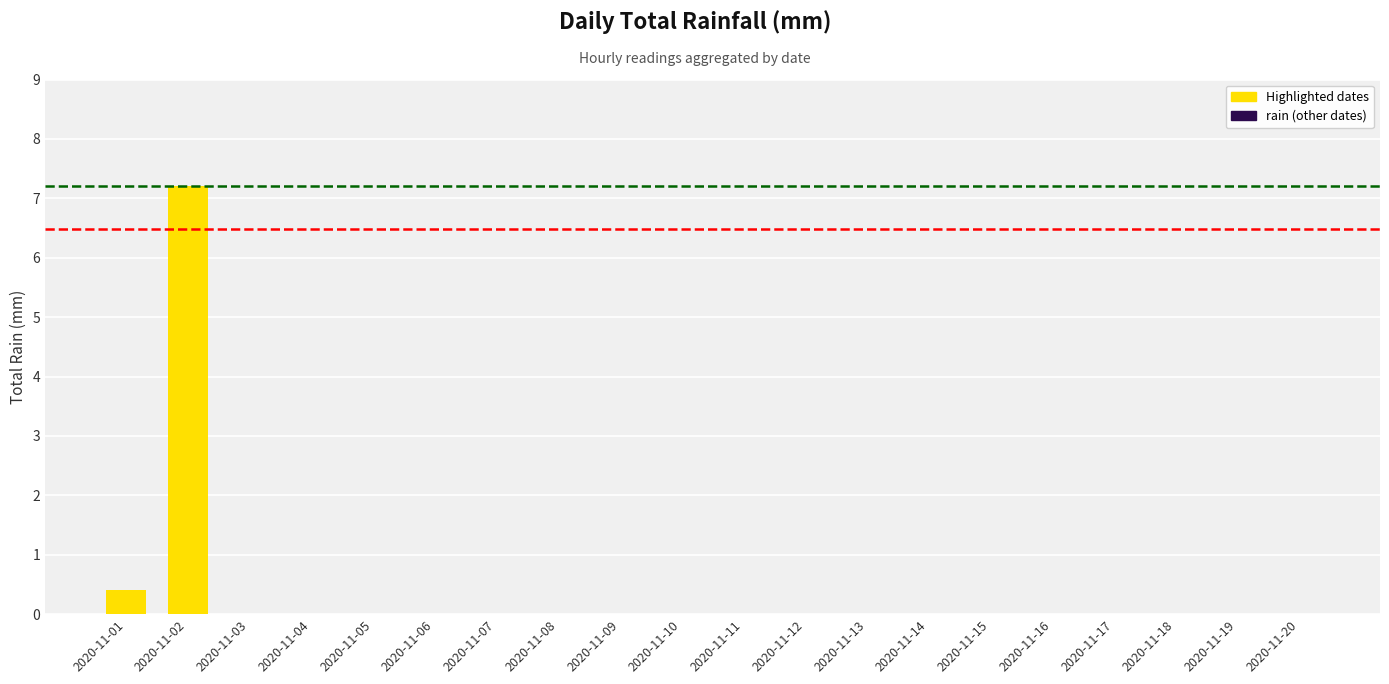

What is the change in value from 2020-11-01 to 2020-11-05?

-0.4